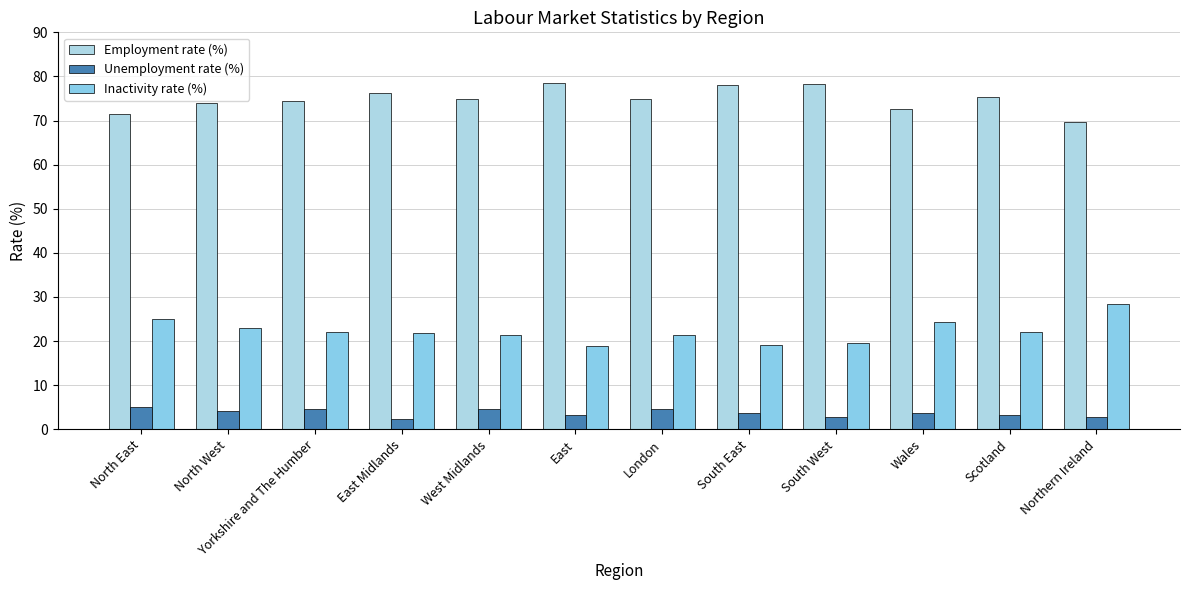

Which series changed the most between East Midlands and Scotland?

Unemployment rate (%)